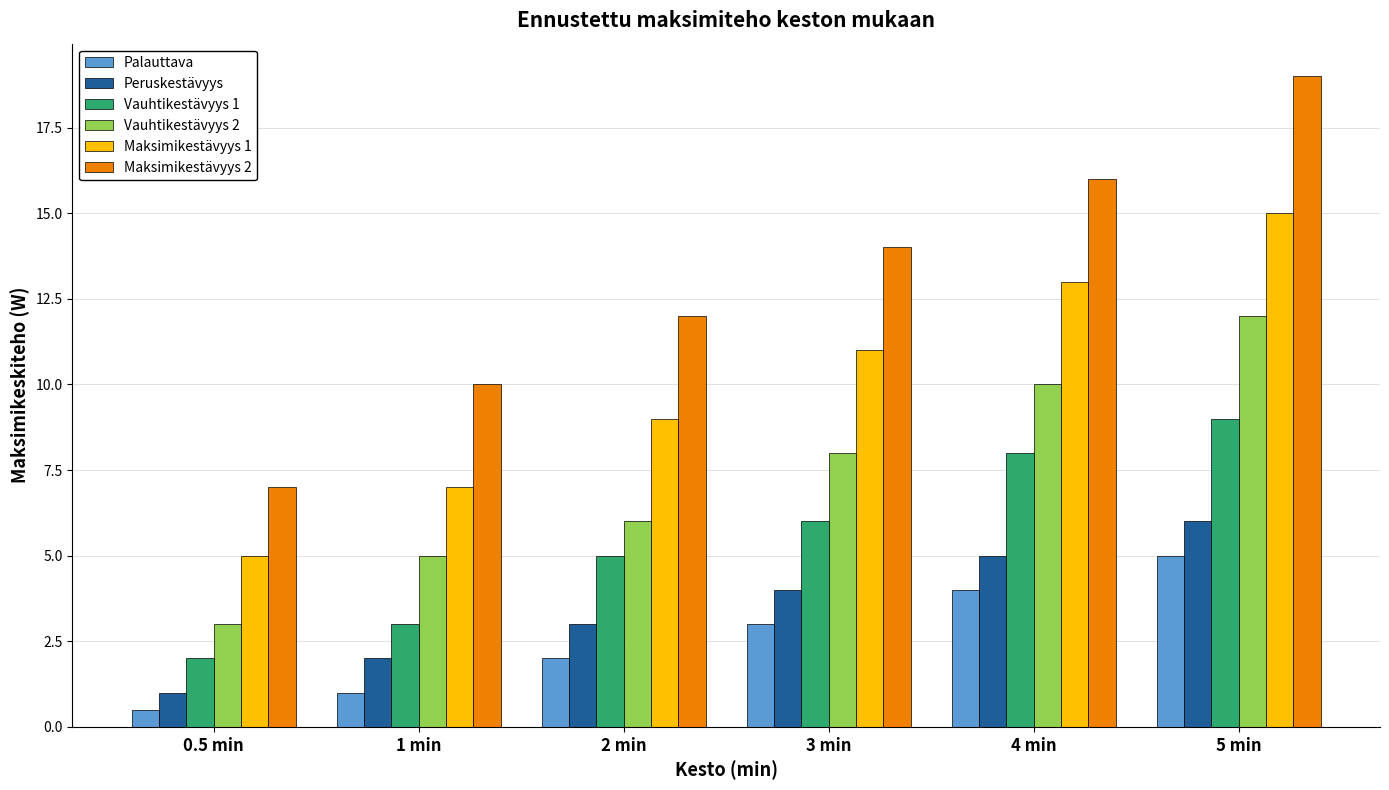

What is the sum of the Vauhtikestävyys 1 values at 3 min and 1 min?

9.0